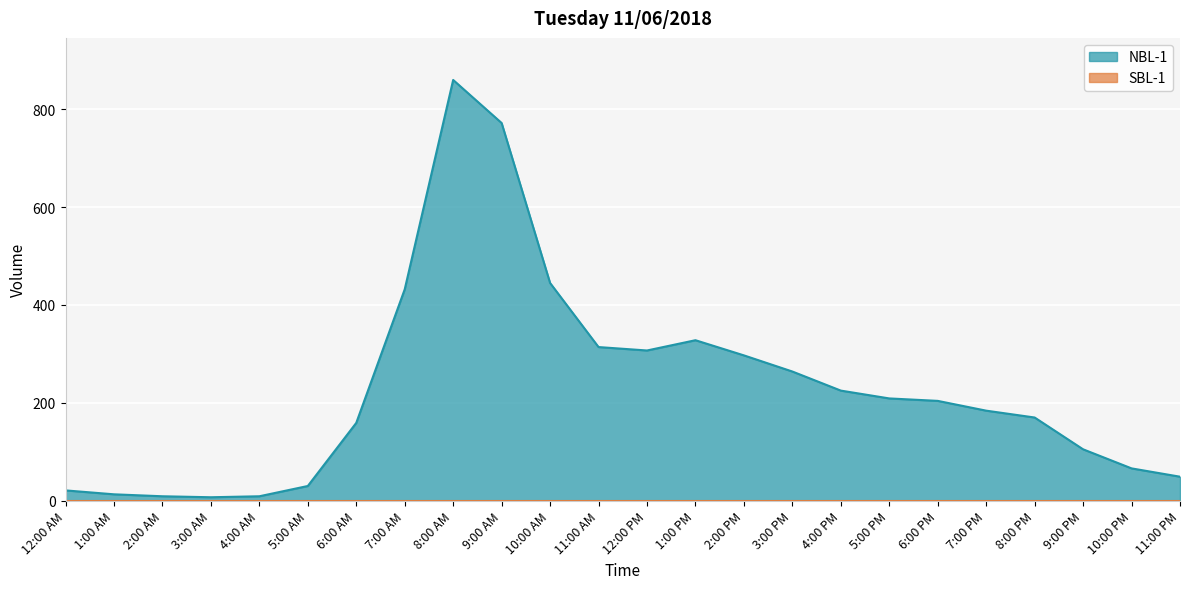

True or false: there are more than 2 points higher than both neighbors.

False